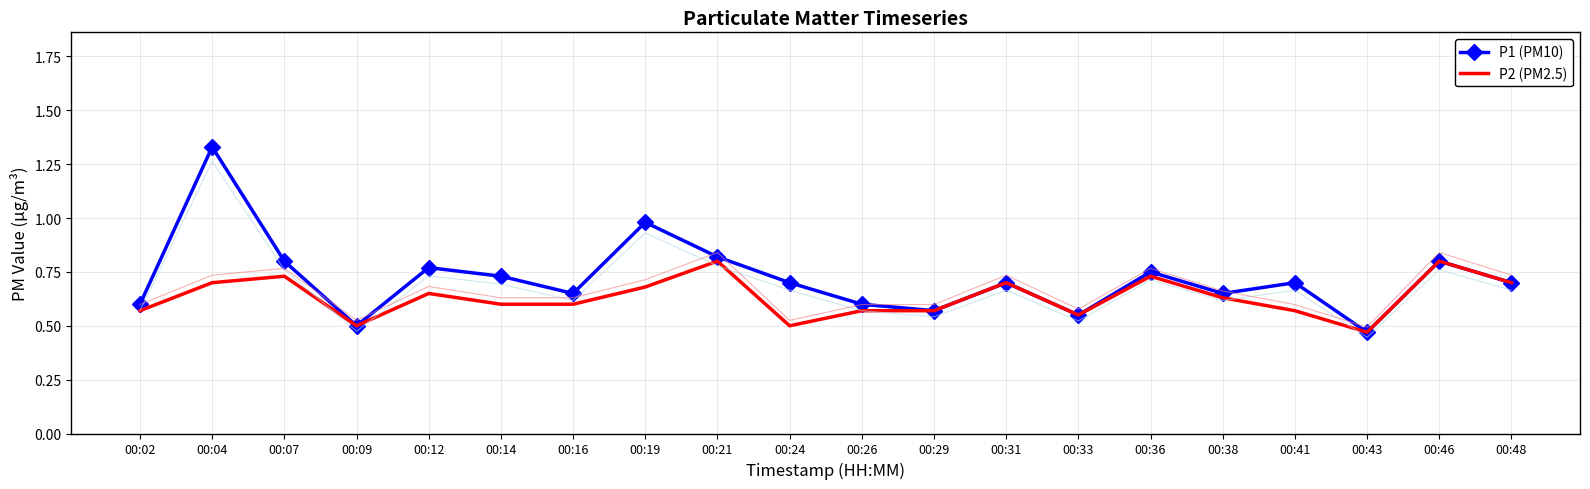

At which label does P2 (PM2.5) reach its peak?

00:21